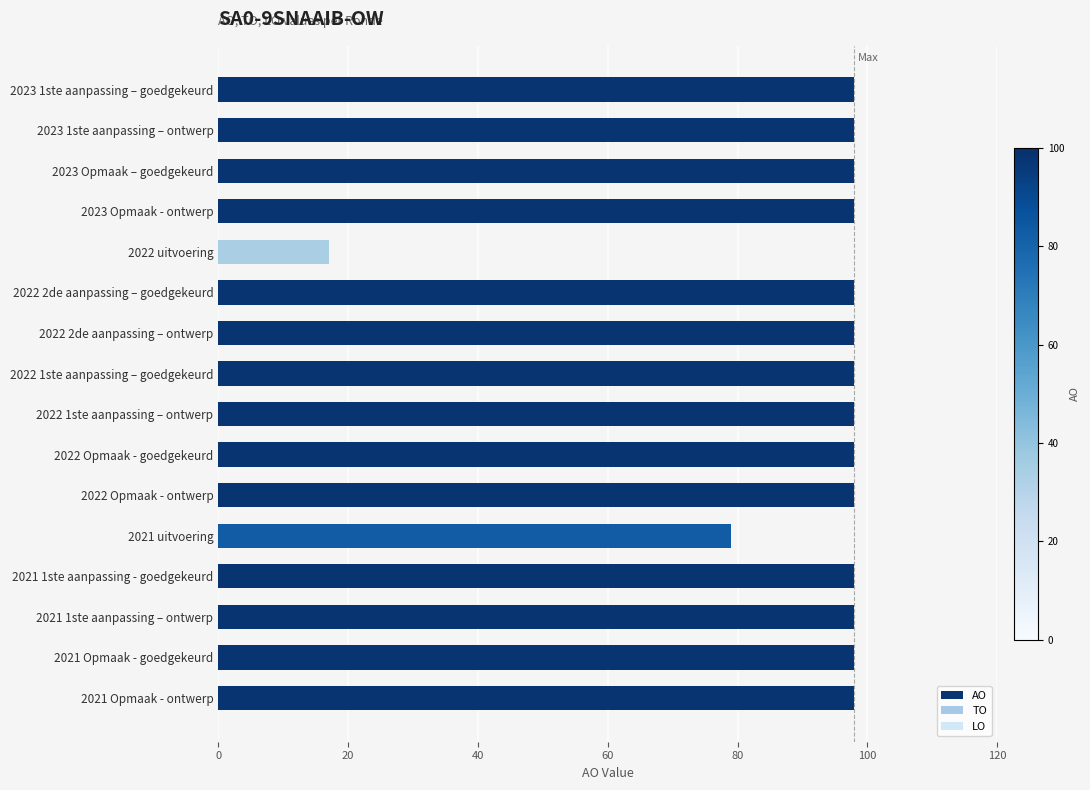

Is it true that the value at 2021 Opmaak - goedgekeurd is 140?

False